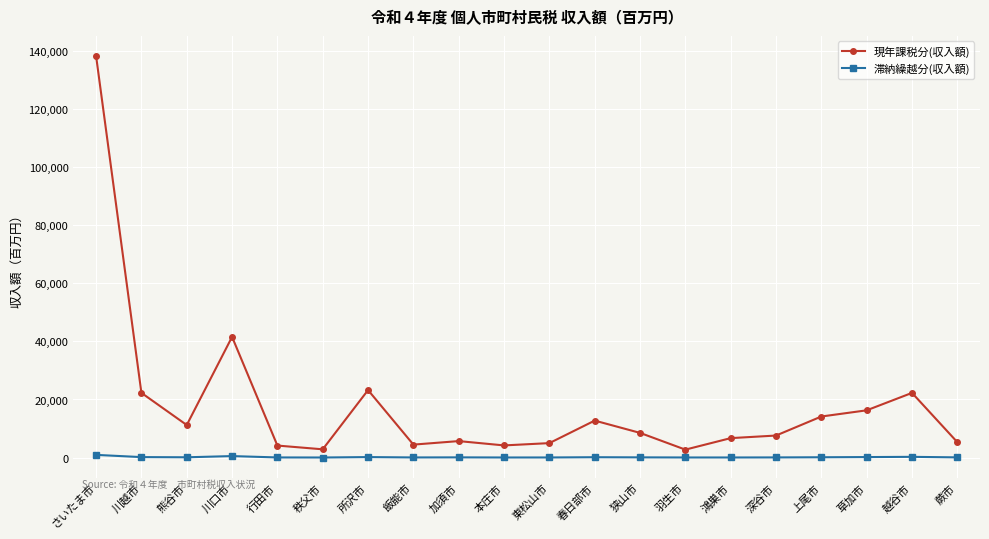

How many data points in 現年課税分(収入額) are less than 8499?

10